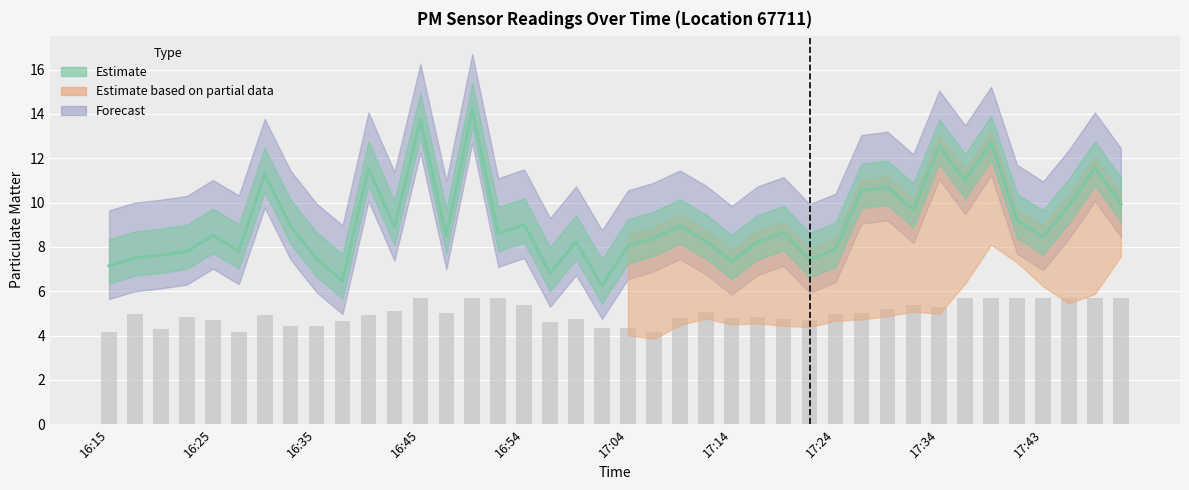

What is the minimum value shown in the chart?

4.2